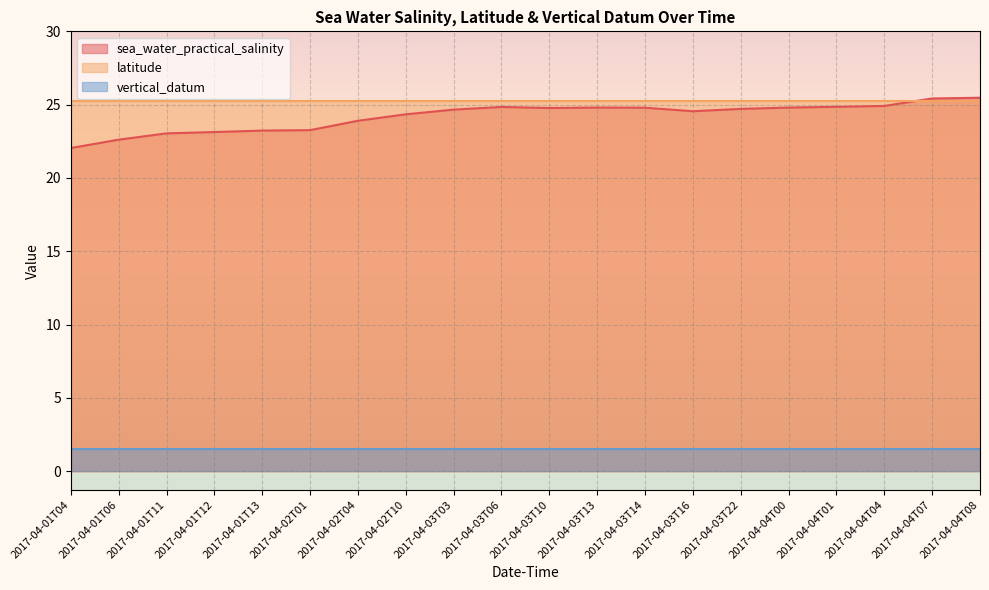

At which category does the chart reach its minimum across all series?

2017-04-01T04